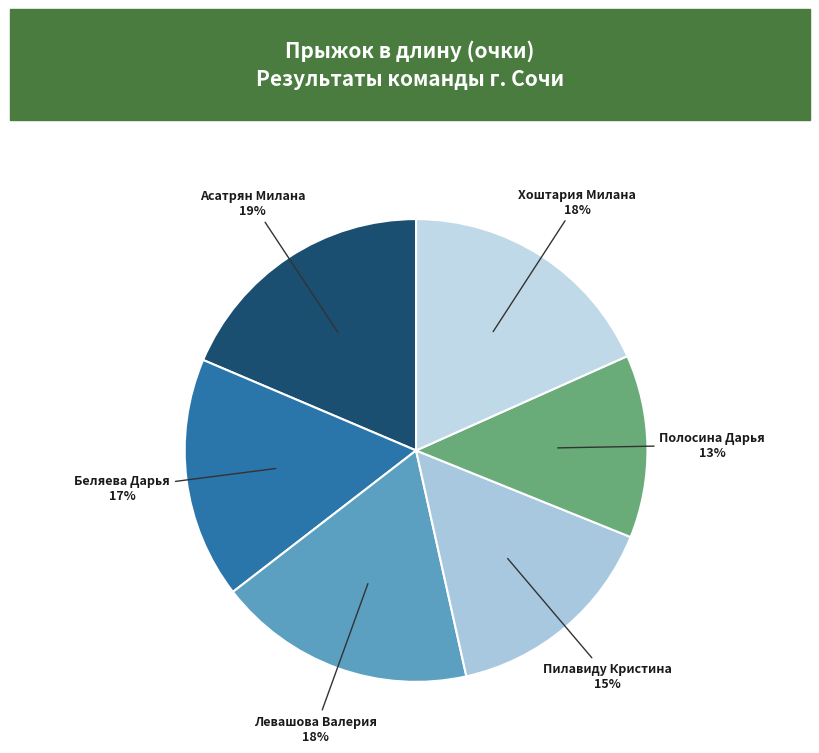

Between Хоштария Милана and Полосина Дарья, which is larger?

Хоштария Милана